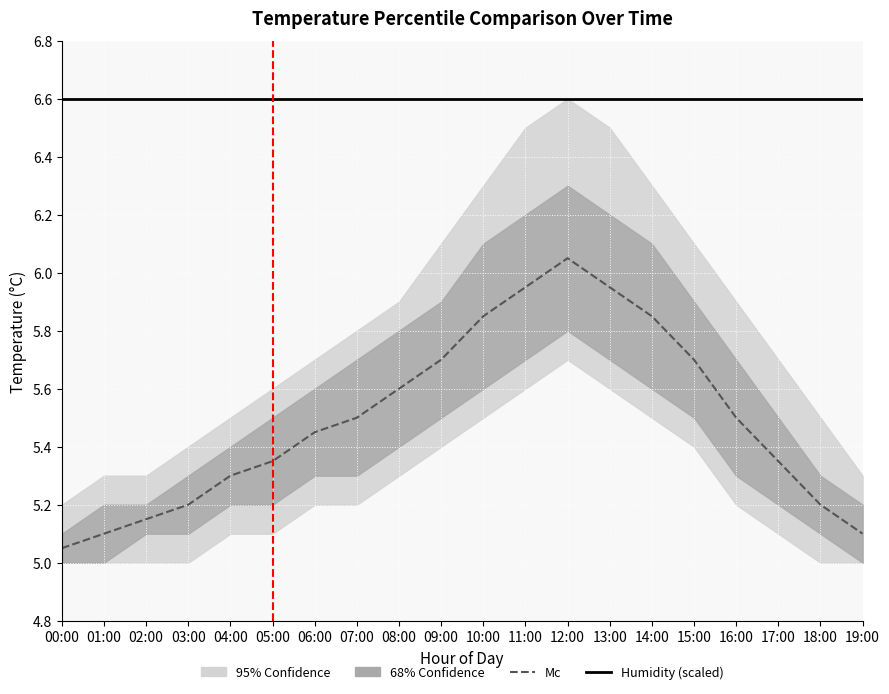

Read the Humidity (scaled) value at 14:00.

6.6